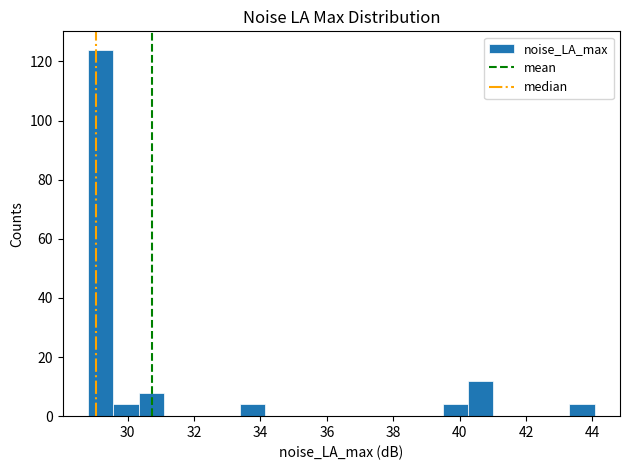

Read against the x-axis, roughly where is the centre of the tallest bar?

29.2